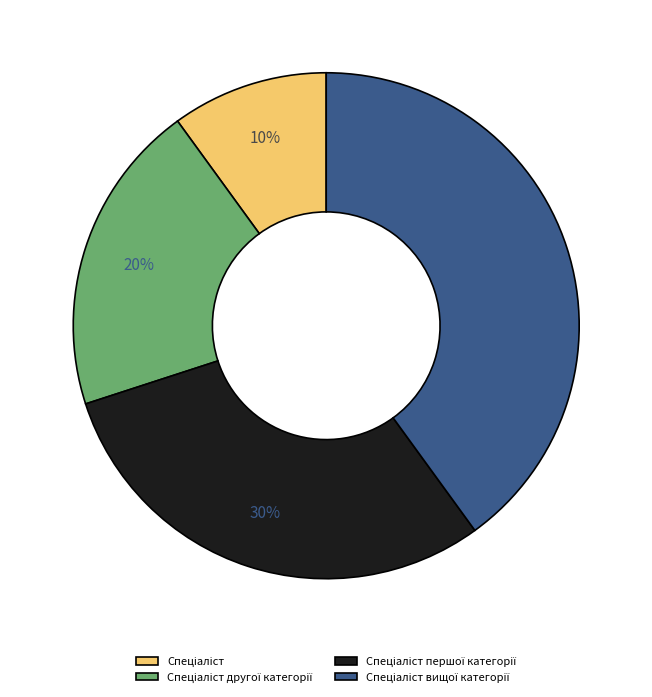

How many slices are in this pie chart?

4